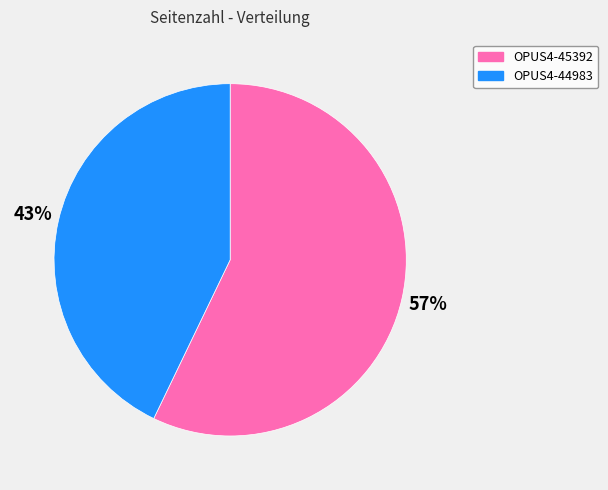

Which slice is the largest?

OPUS4-45392